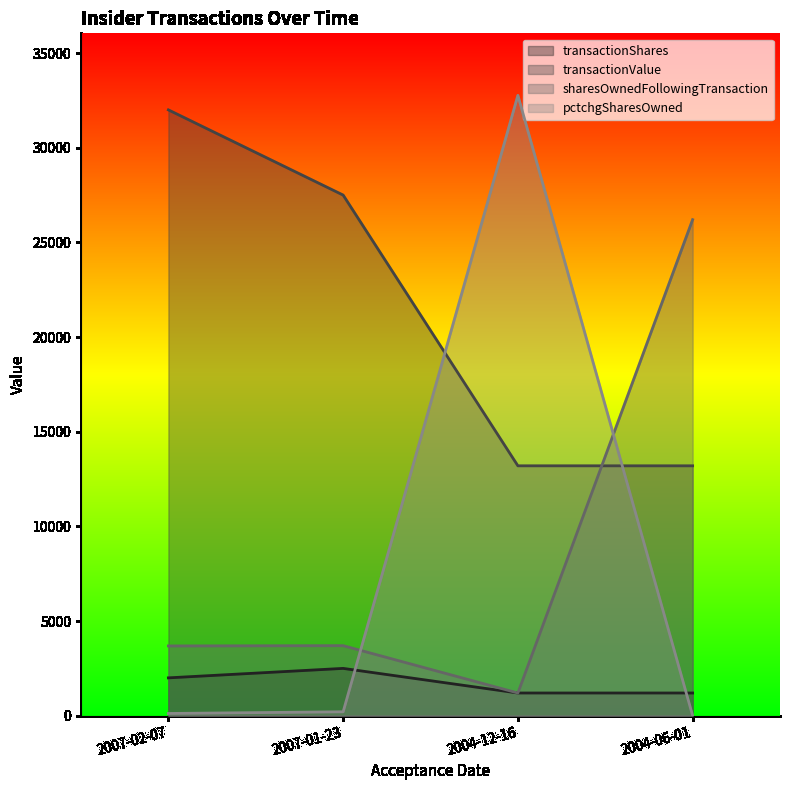

What is the average value of the pctchgSharesOwned series?

8275